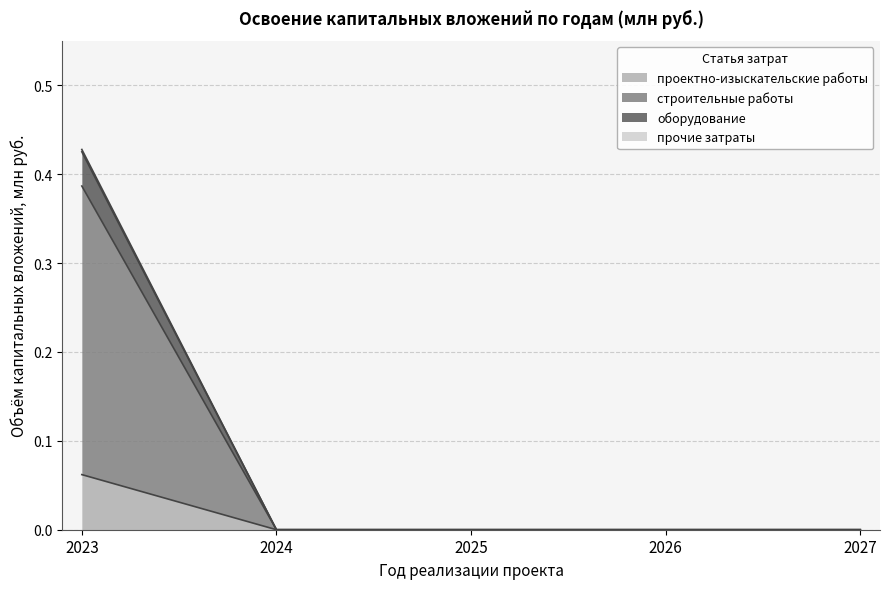

Which label corresponds to the smallest value in the chart?

2024